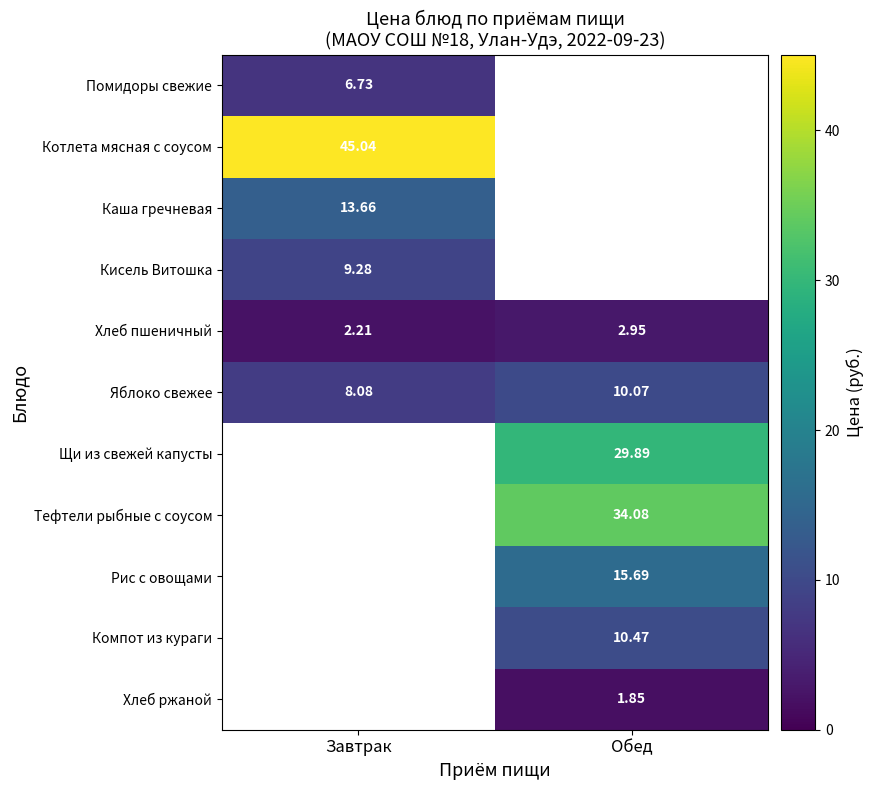

Is it true that Котлета мясная с соусом equals 45.0 at Завтрак?

True